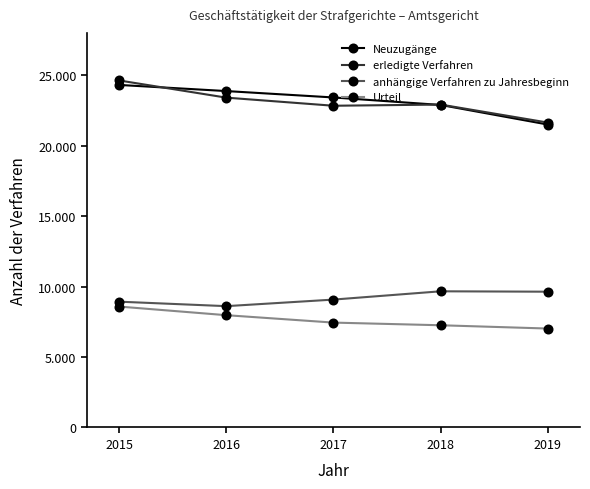

Which series changed the most between 2015 and 2019?

erledigte Verfahren